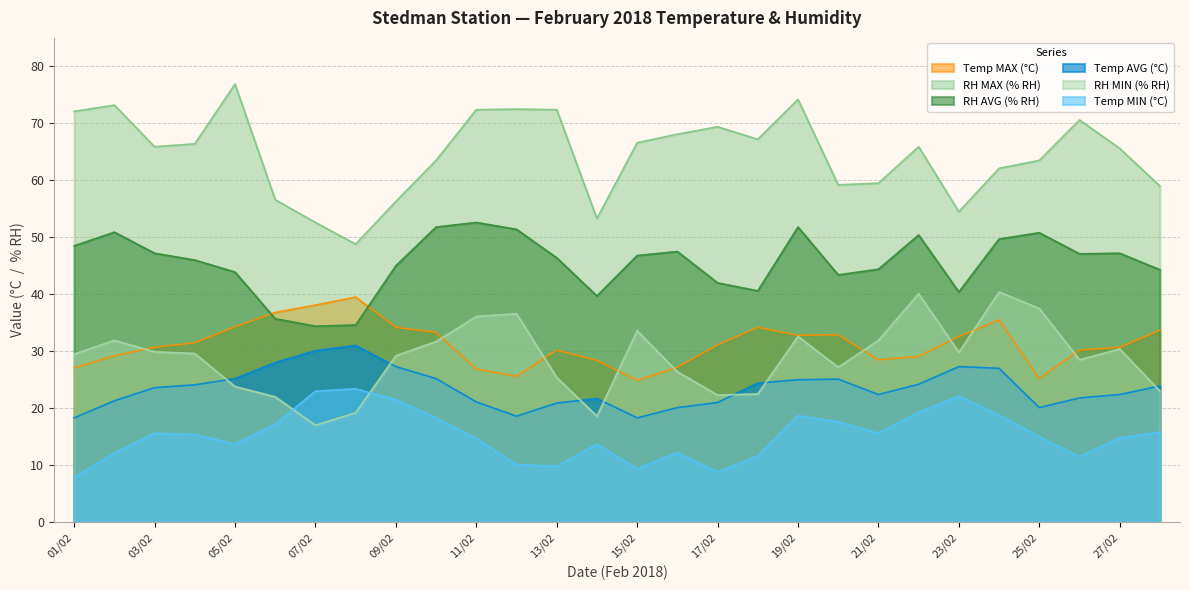

What is the average value of the Temp MIN (°C) series?

15.3